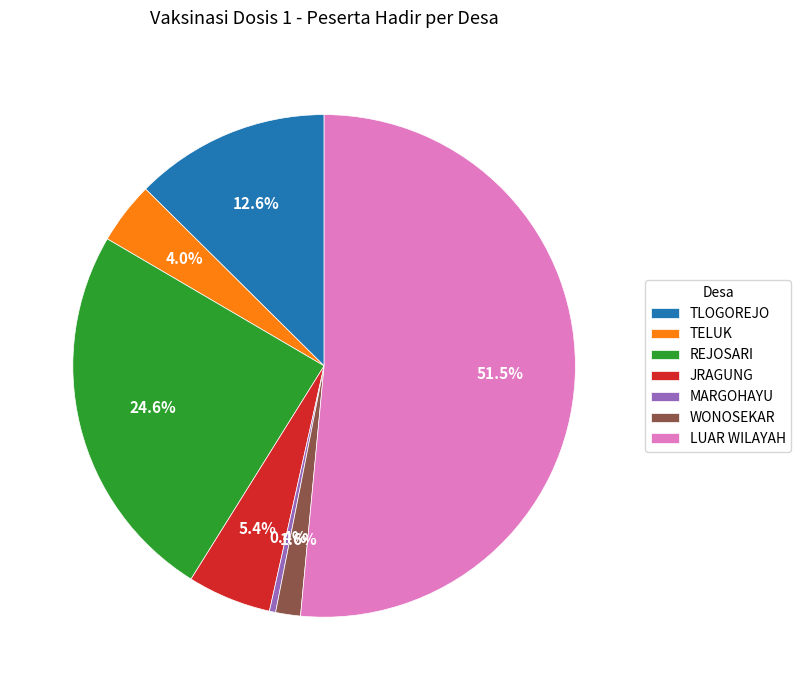

What portion of the pie excludes REJOSARI?

75.4%